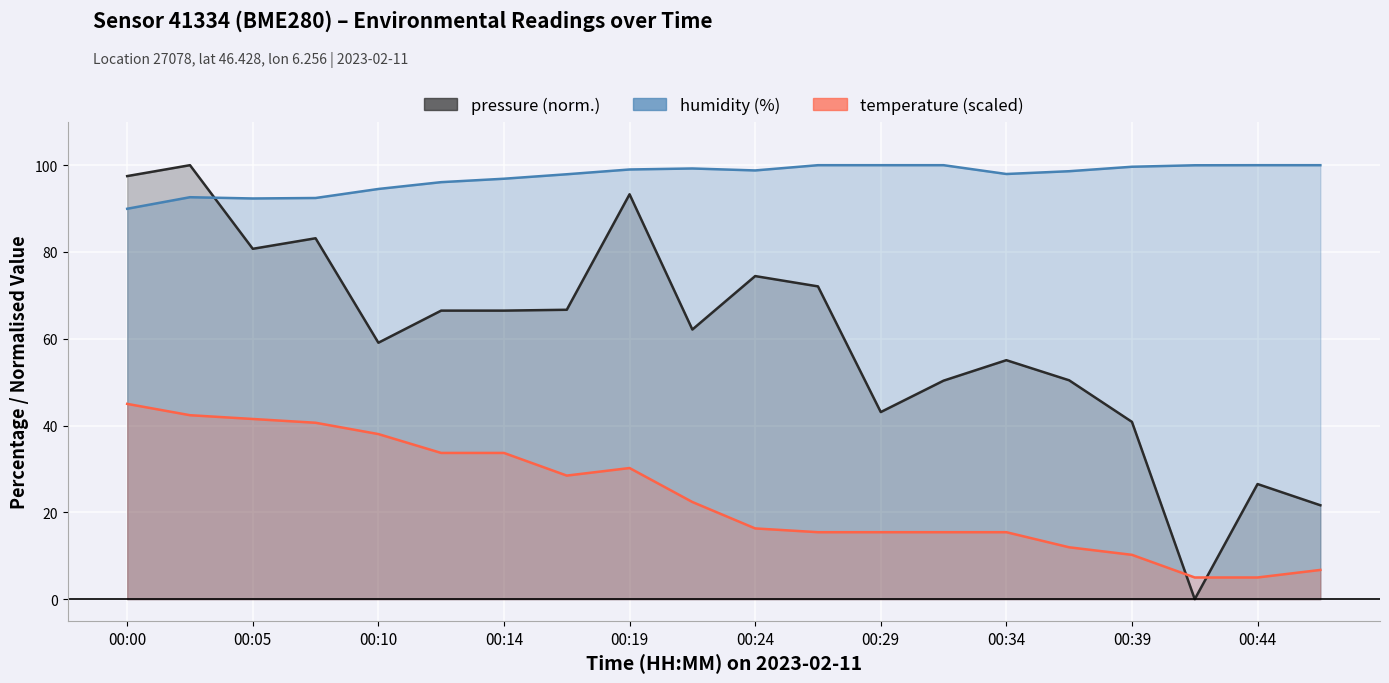

What is the value of the pressure point at the 20th from the left?

21.6